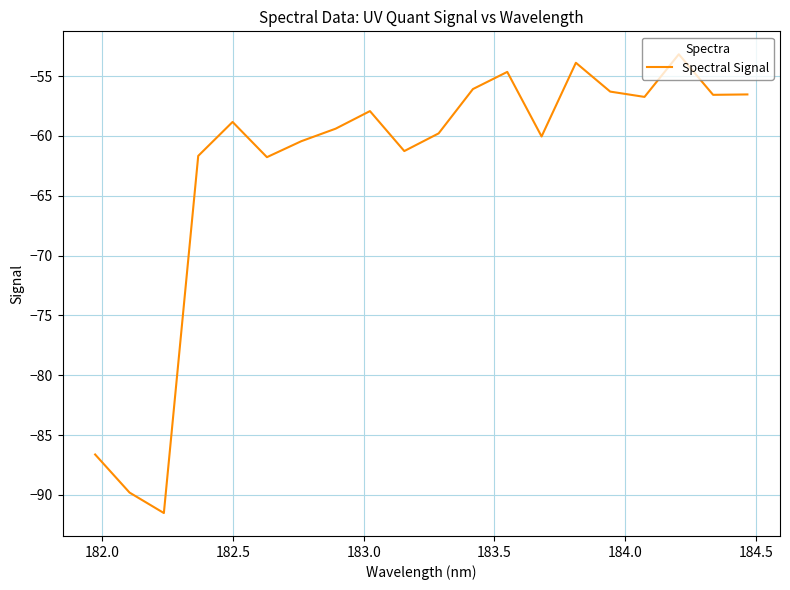

What is the average value?

-62.7